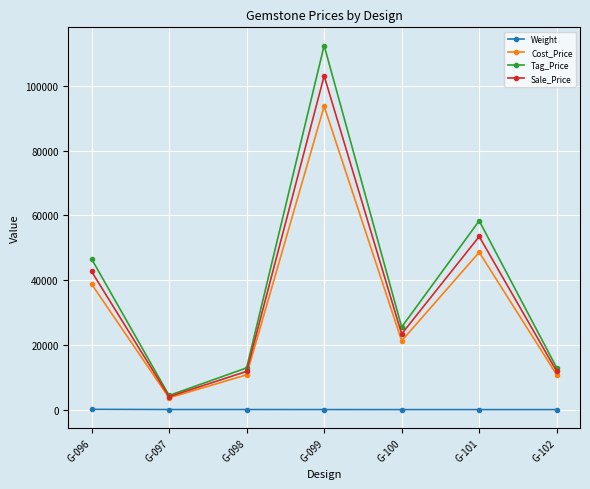

What is the maximum value for Sale_Price?

103042.5